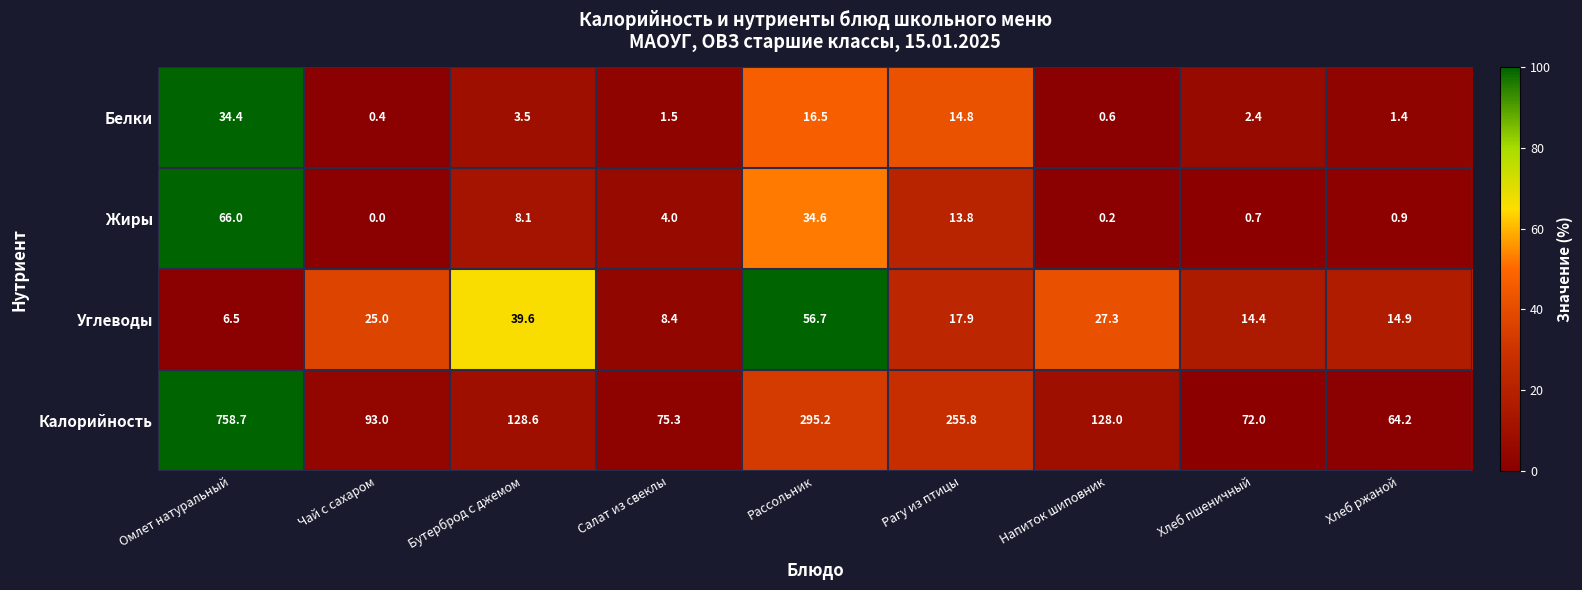

What is the maximum value for Белки?

34.4